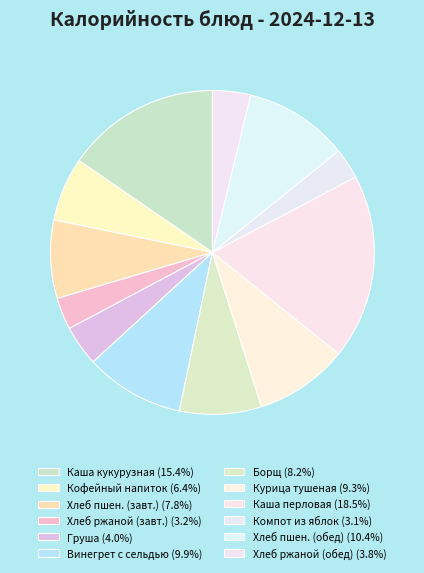

Is there any slice that represents more than half of the pie?

No